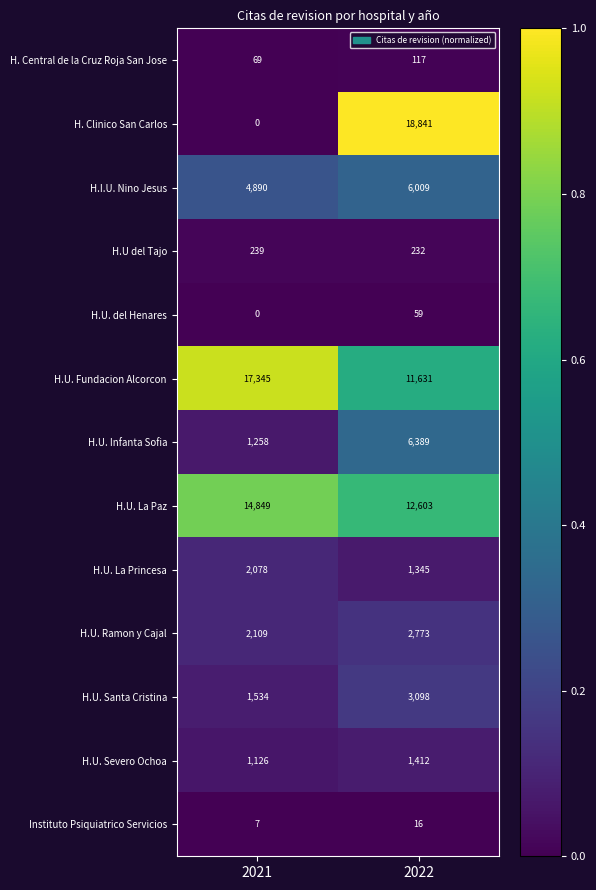

At which category does the chart reach its peak across all series?

2022